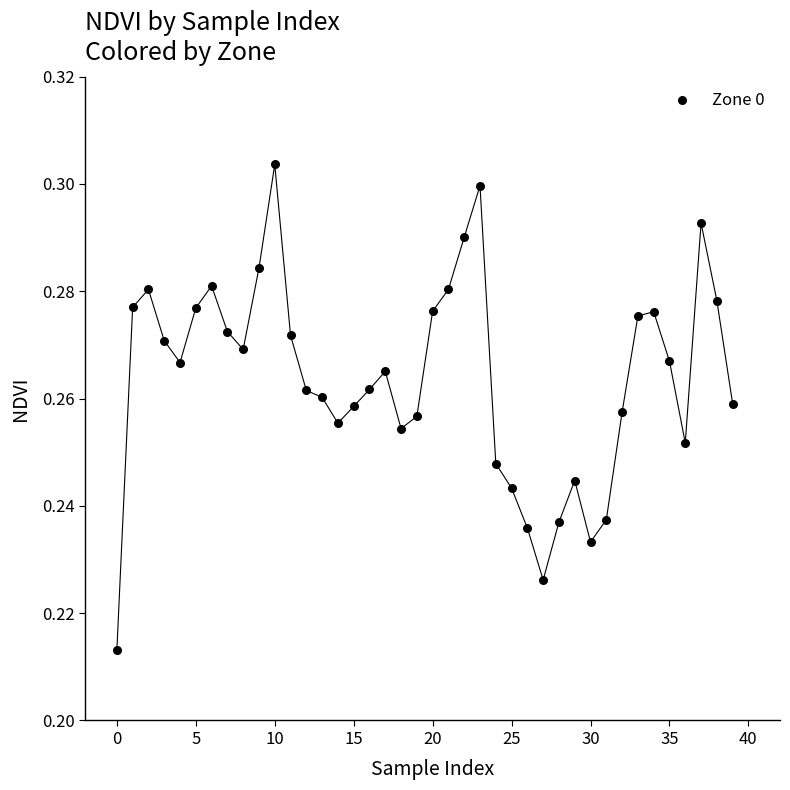

Count the number of points in this scatter plot.

40